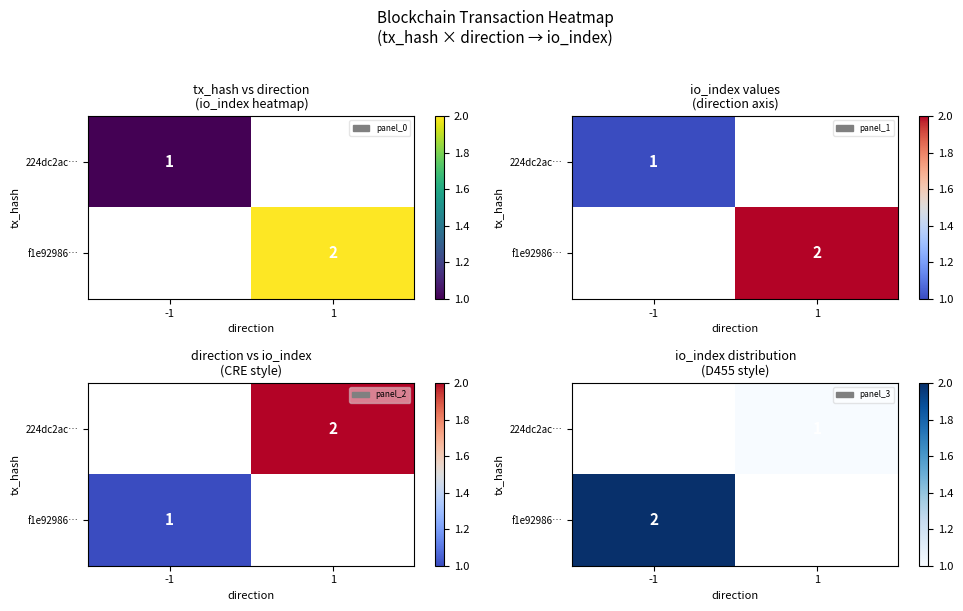

True or false: f1e92986… has a value of 2.0 at -1.

True